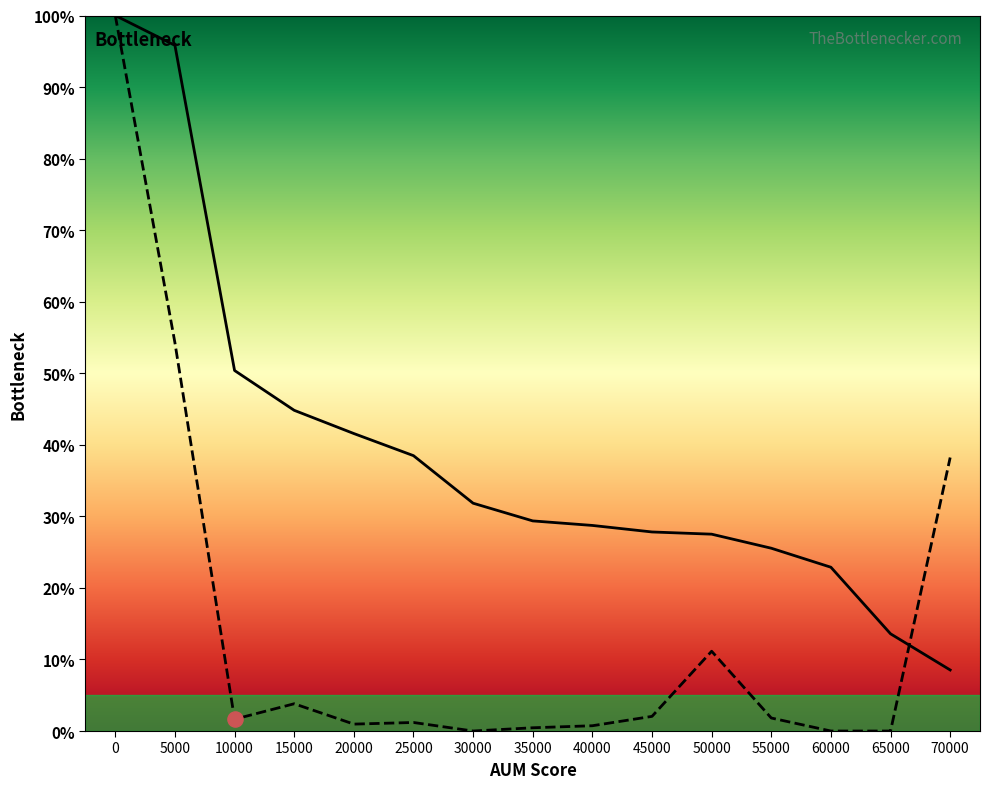

What is the difference between the highest and lowest values at 60000?

22.9